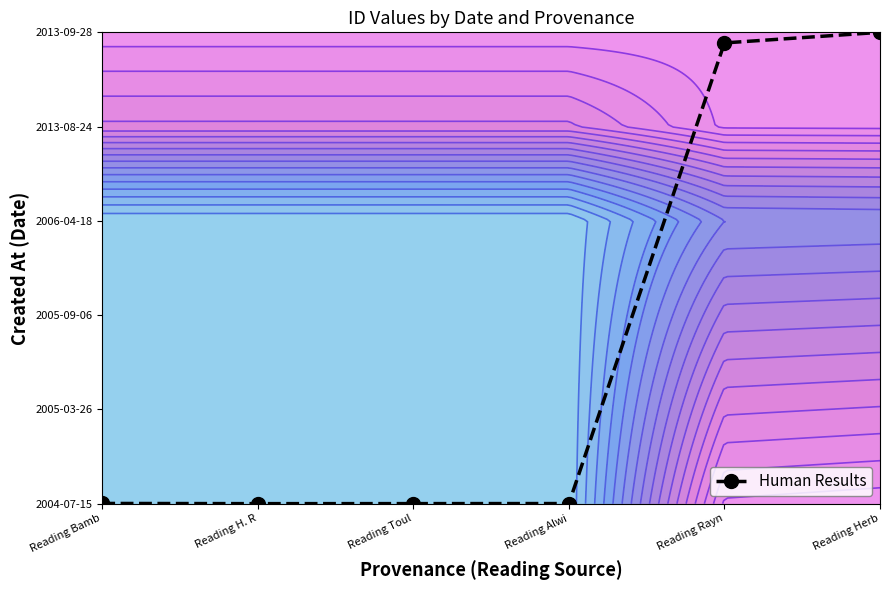

How many values exceed 0?

5